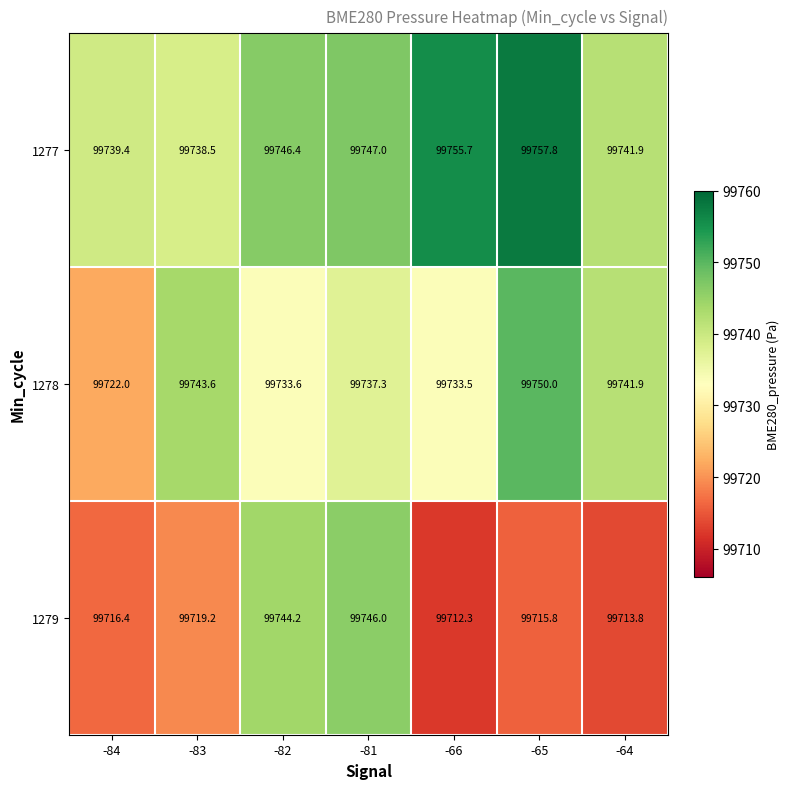

List the series in order of their overall mean, lowest first.

1279, 1278, 1277